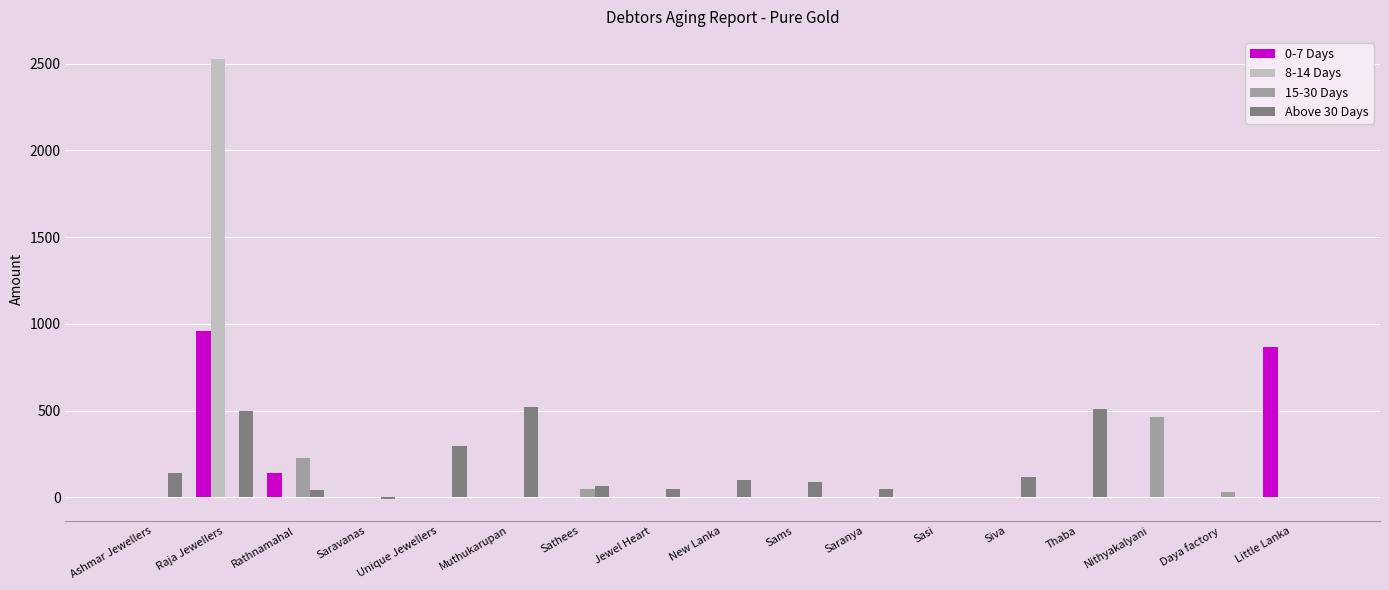

What is the greatest value displayed?

2527